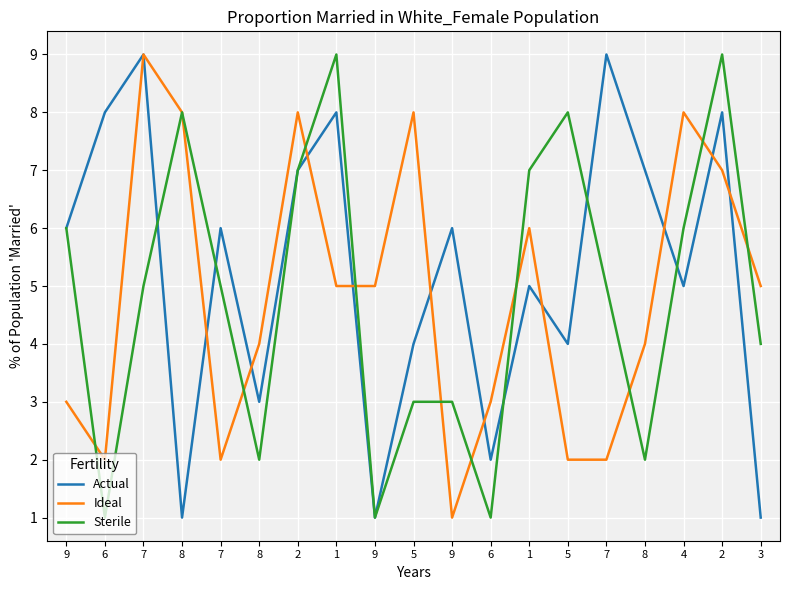

What is the sum of the Actual values at 9 and 2?

8